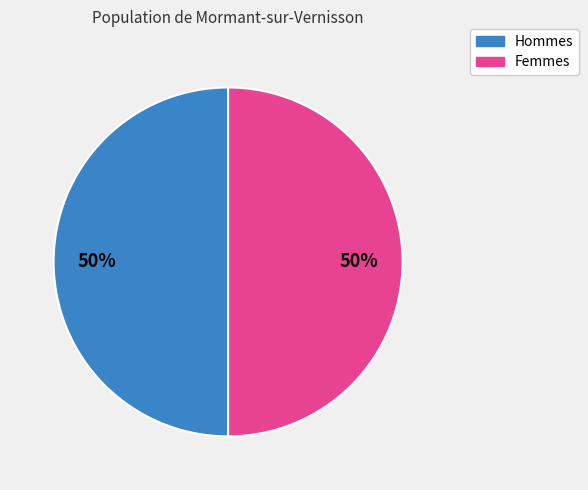

Approximately how many times larger is the value at Femmes compared to Hommes?

1.0